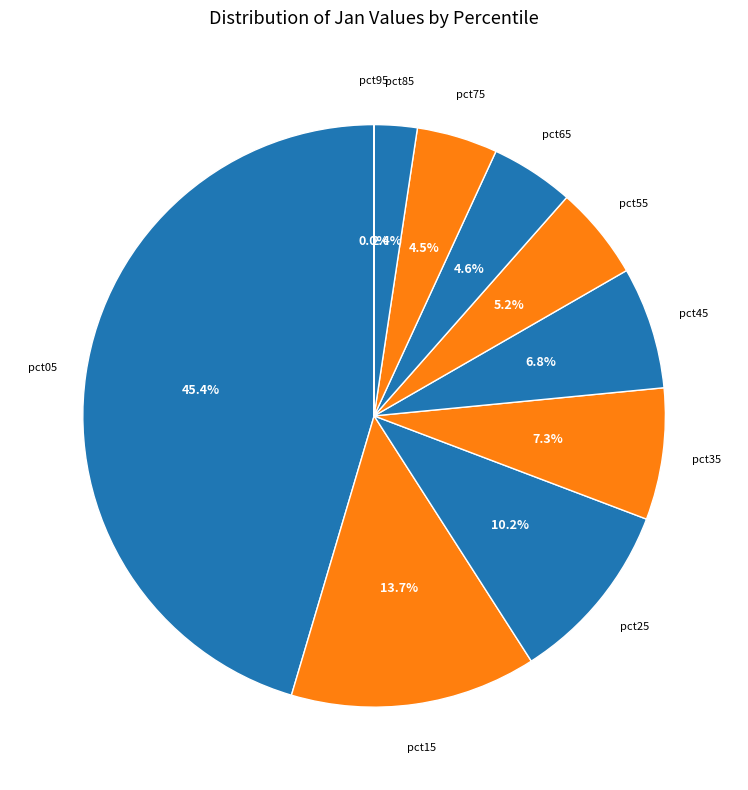

What is the ratio of the value at pct65 to the value at pct35?

0.6